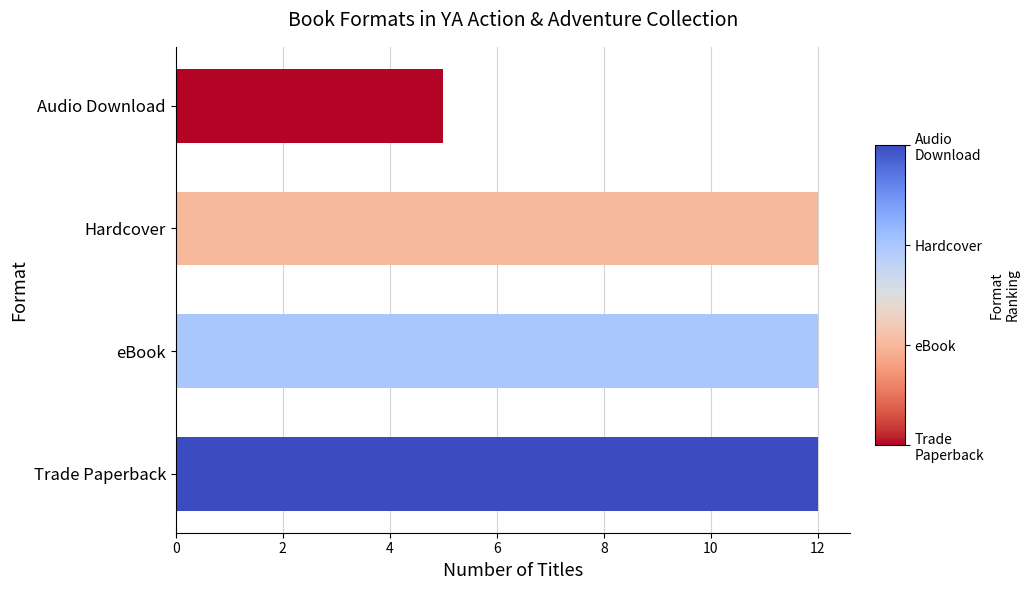

What is the average value?

10